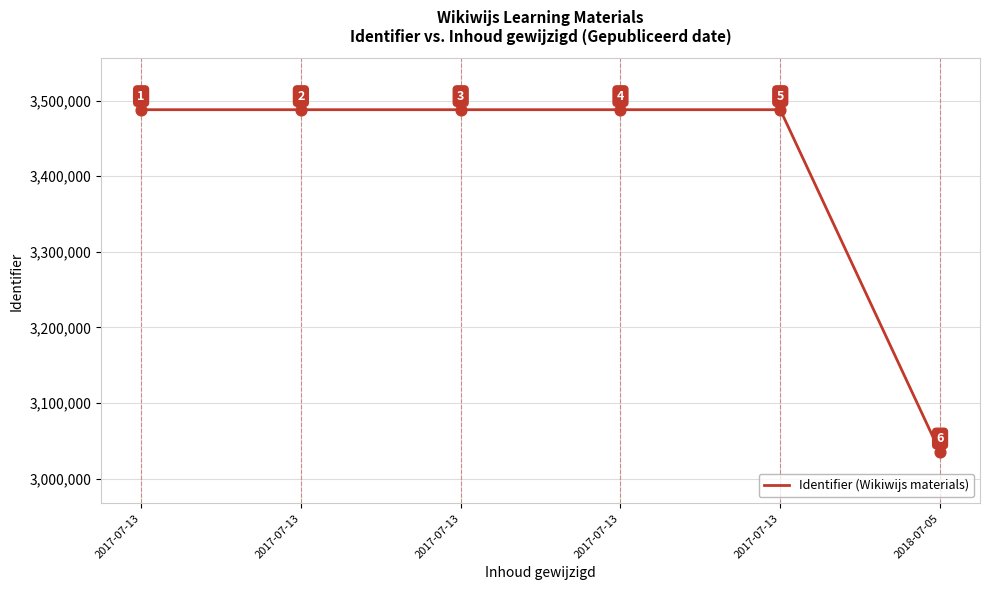

What is the ratio of the value at 2018-07-05 to the value at 2017-07-13?

0.9